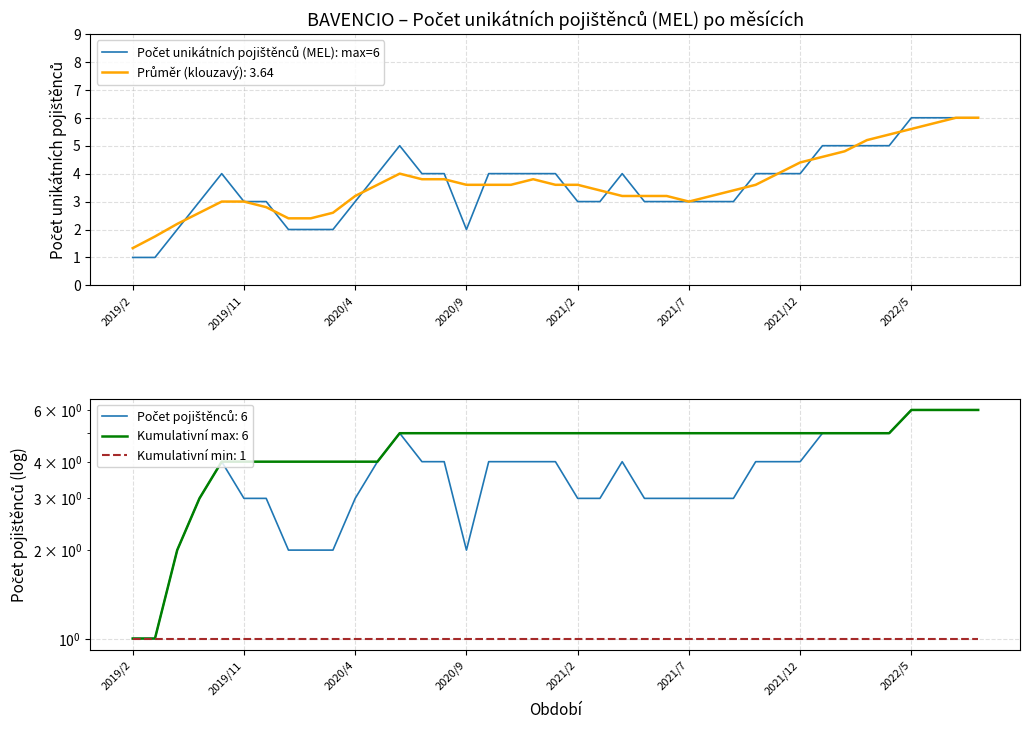

How many points are higher than both their immediate neighbors (excluding endpoints)?

3